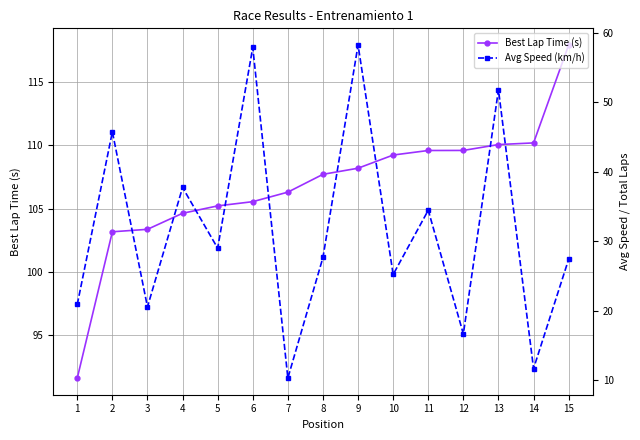

What is the value of the Avg Speed (km/h) point at the 6th from the left?

57.9